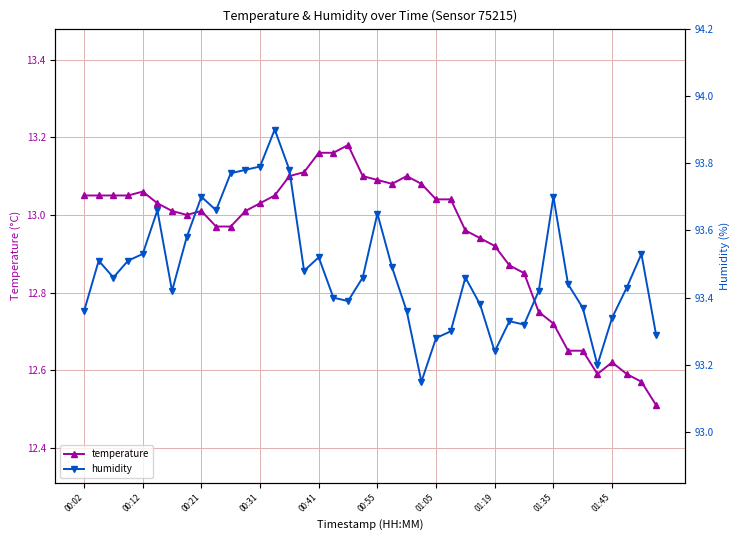

List the series in order of their peak value, lowest first.

temperature, humidity